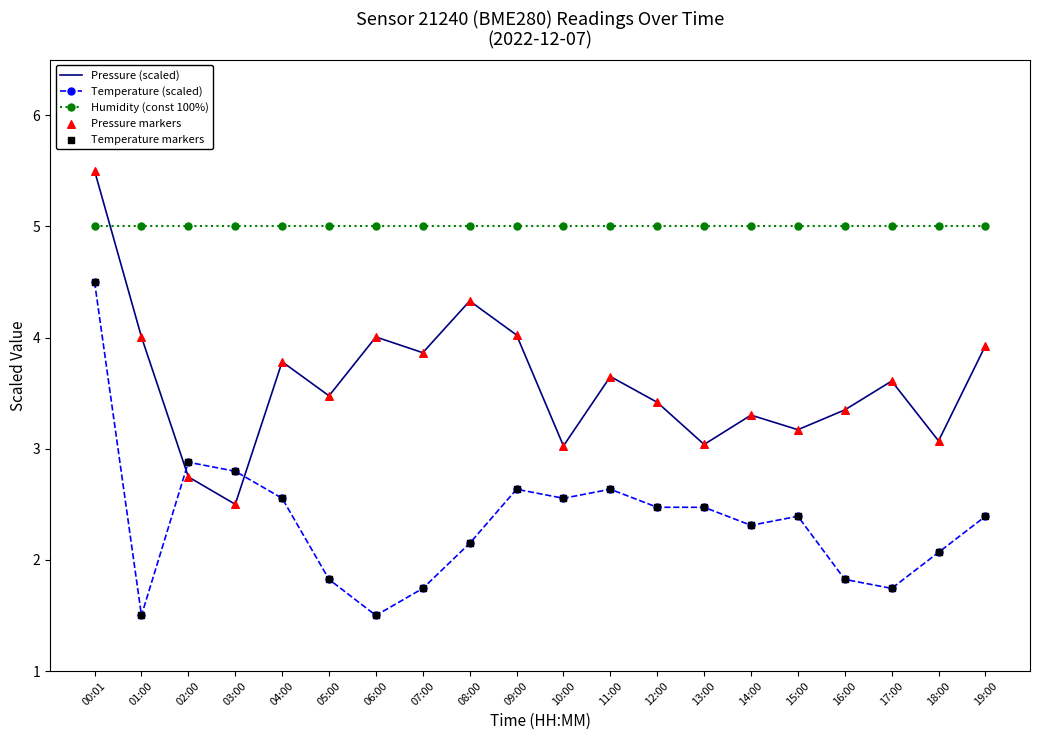

Where does the Temperature (scaled) series first go above 2?

00:01